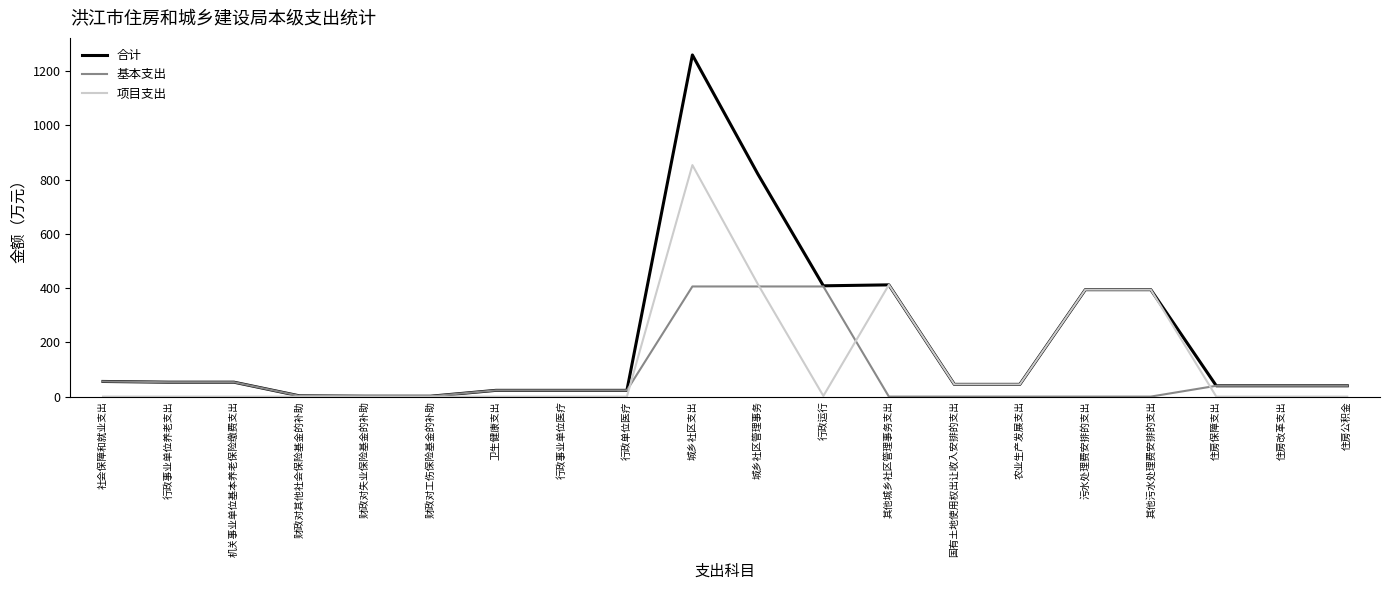

Which series has the largest range (max minus min)?

合计